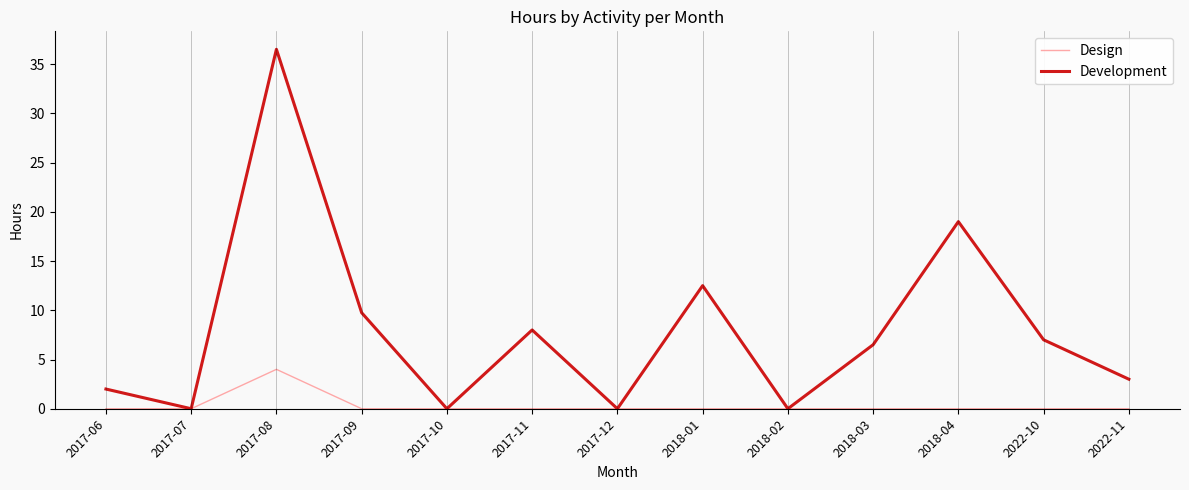

List the series in order of their peak value, highest first.

Development, Design